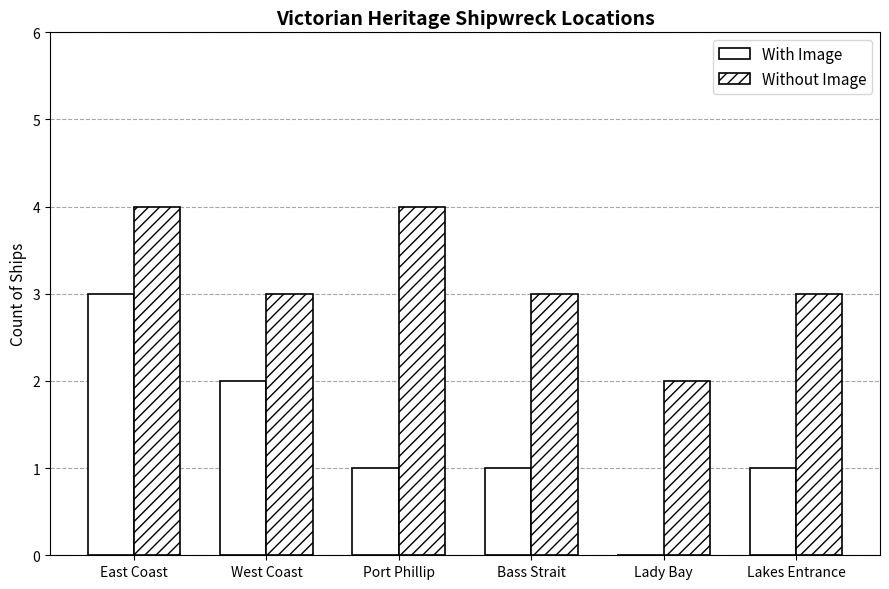

Count the number of data series in this chart.

2